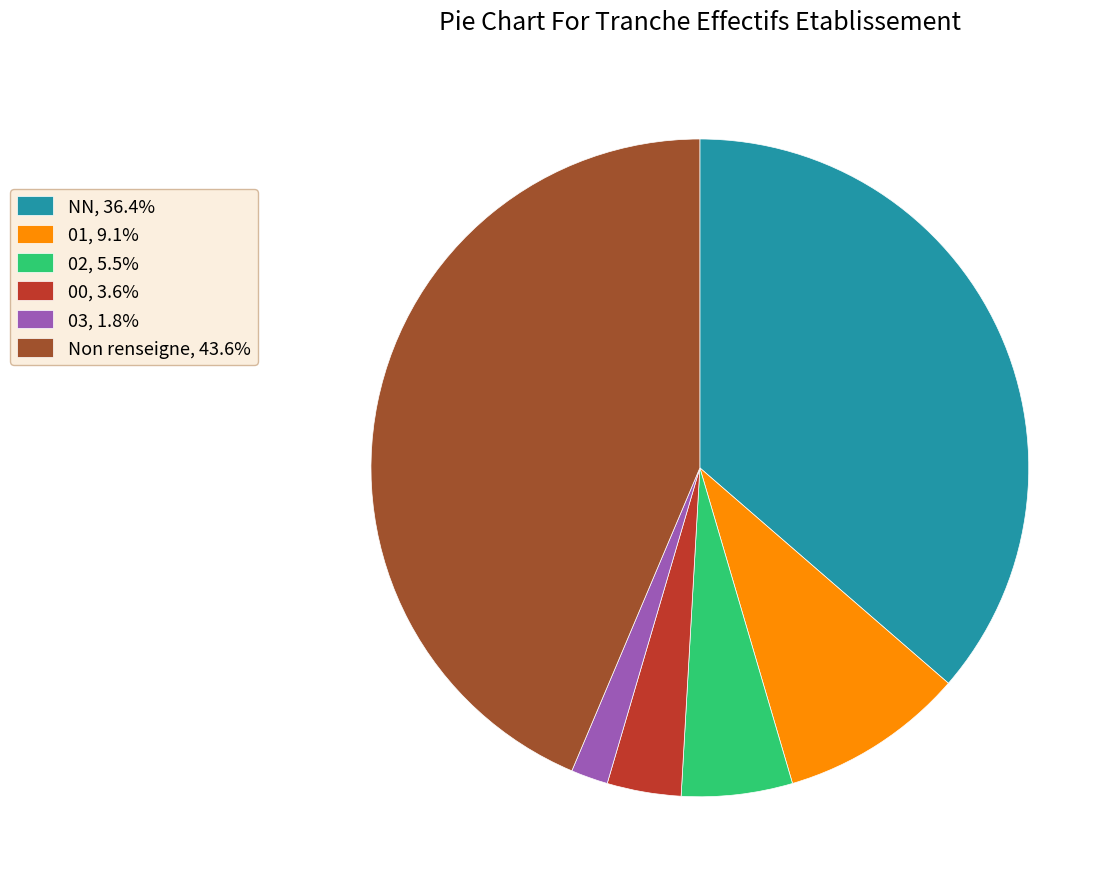

What is the ratio of the value at 01, 9.1% to the value at 00, 3.6%?

2.5